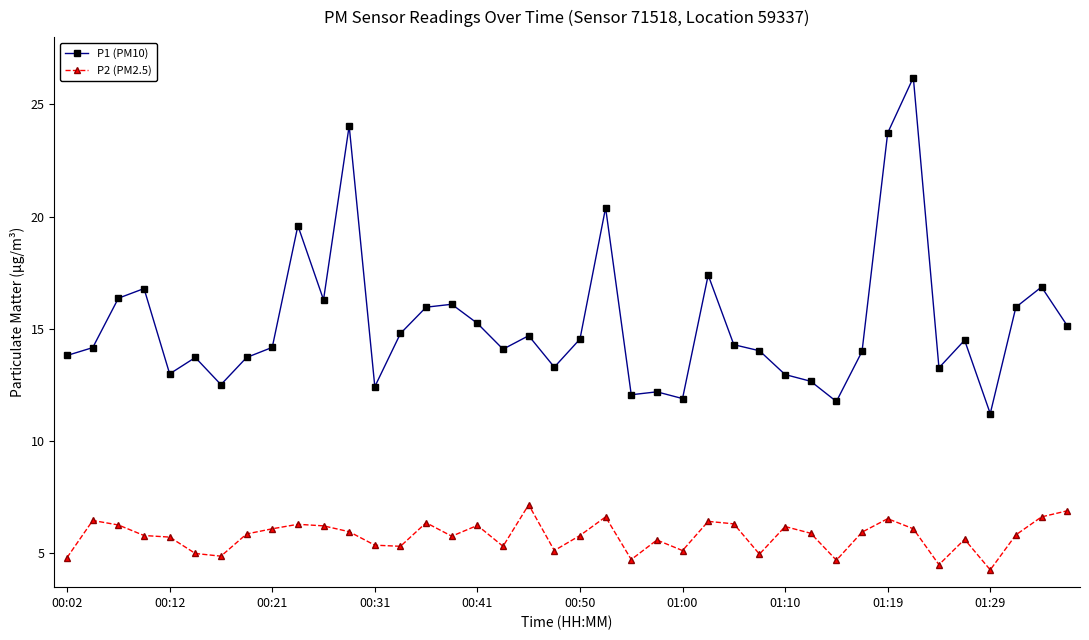

What is the lowest value of the P2 (PM2.5) series?

4.3